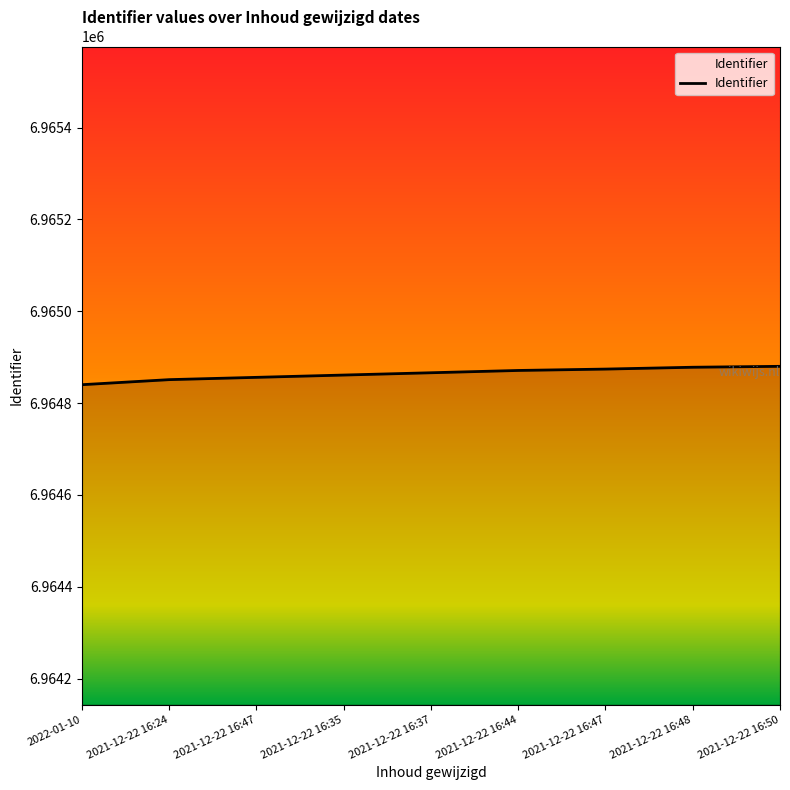

How many lines are shown in the chart?

1